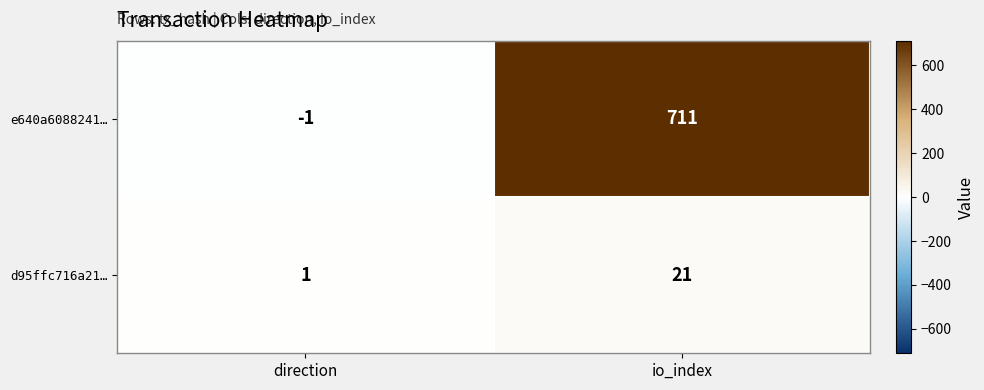

Which series has the widest spread of values?

e640a6088241…